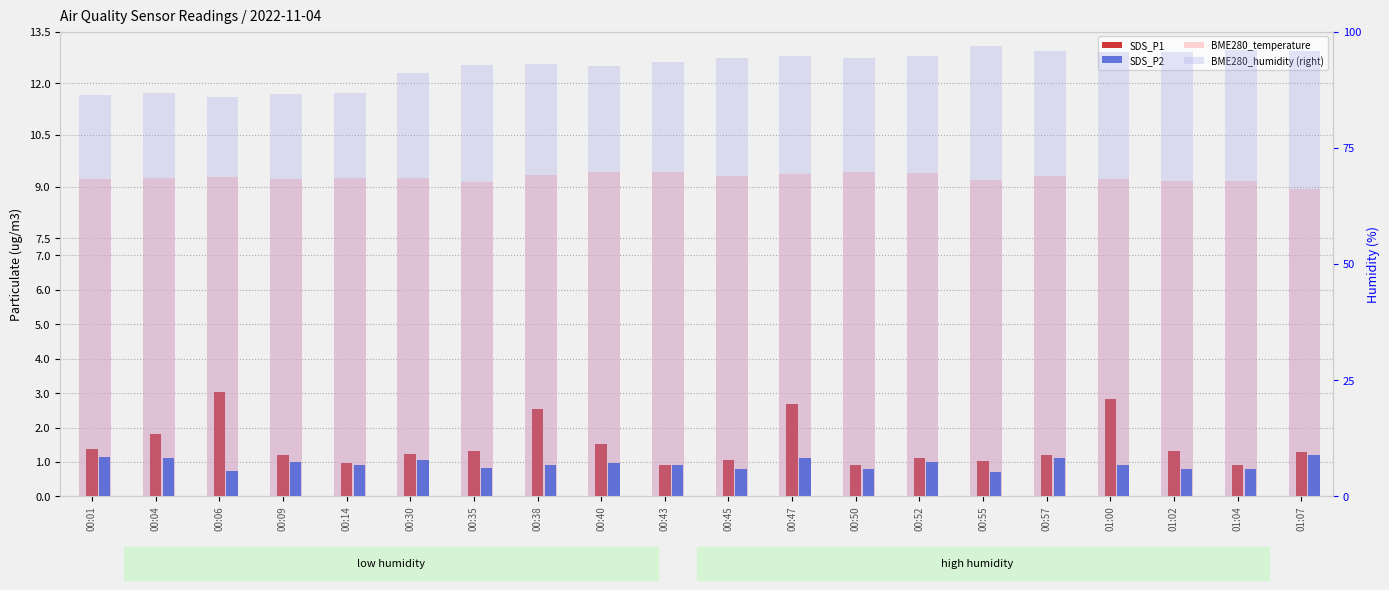

Are the bars horizontal?

No